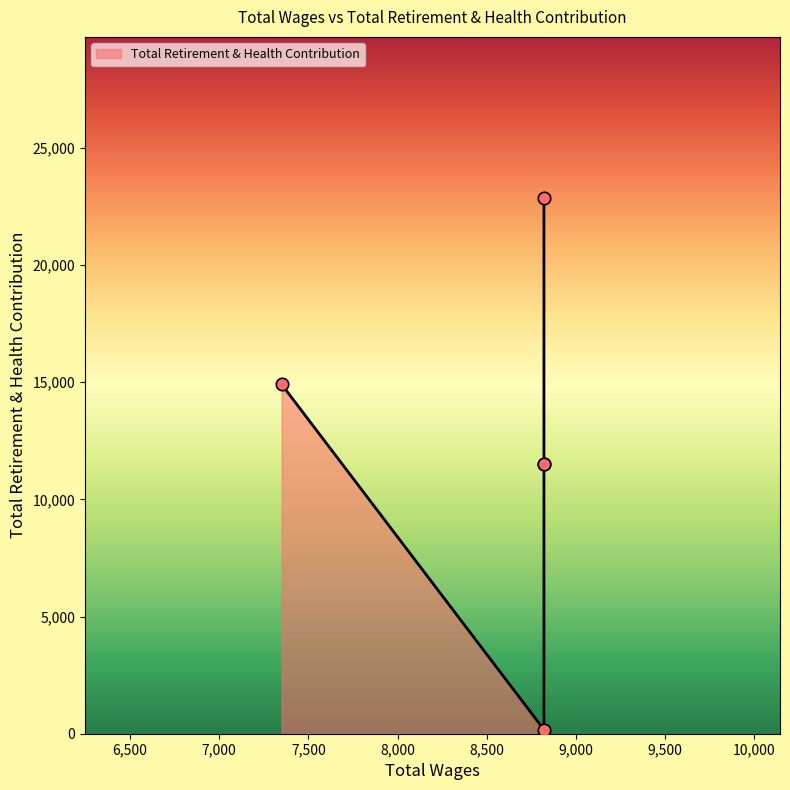

Which has a higher value, 8820.0 or 7350.0?

7350.0